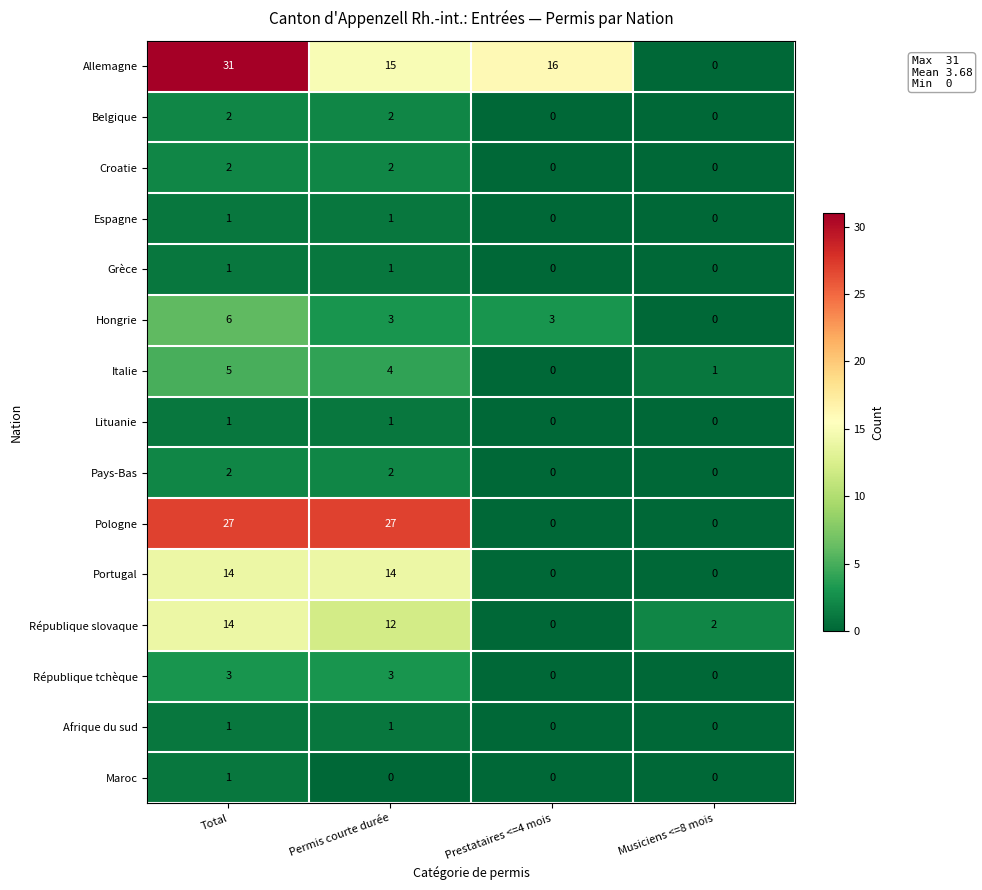

What is the spread (max minus min) of values at Permis courte durée?

27